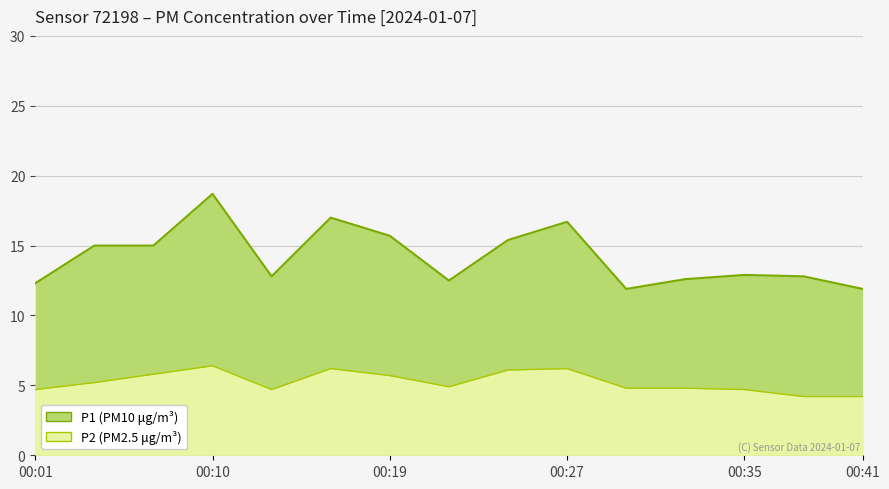

What is the spread (max minus min) of values at 00:41?

7.7